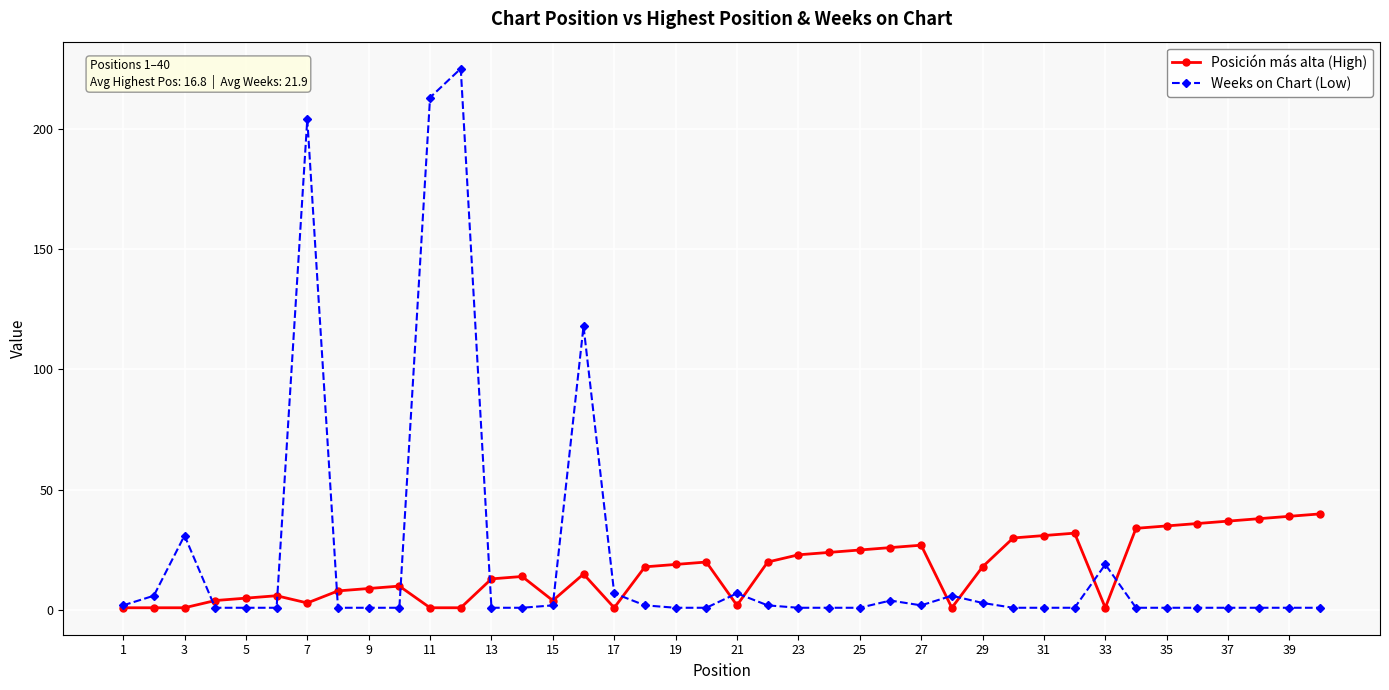

What is the maximum value shown in the chart?

225